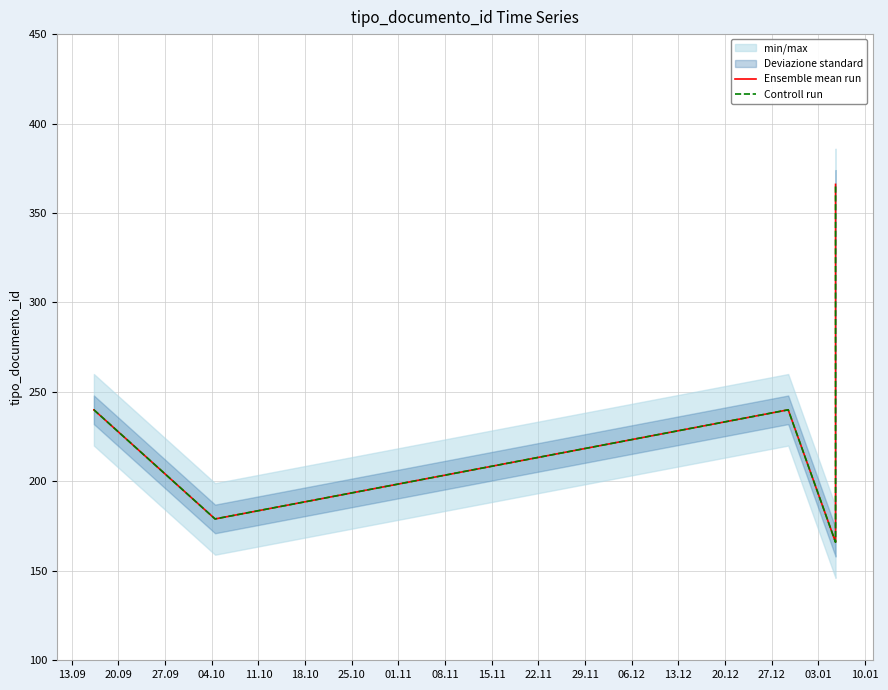

True or false: Controll run and Ensemble mean run intersect in this chart.

False